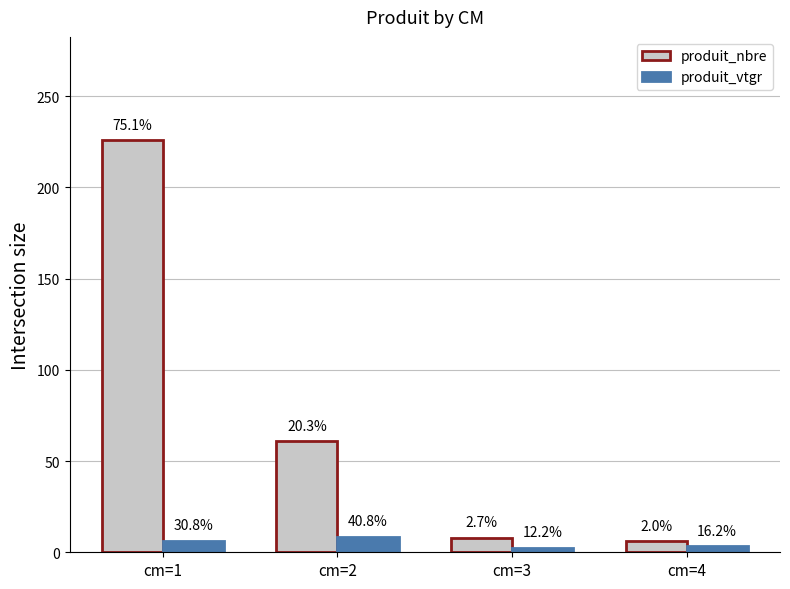

What is the difference between the highest and lowest values at cm=4?

2.6